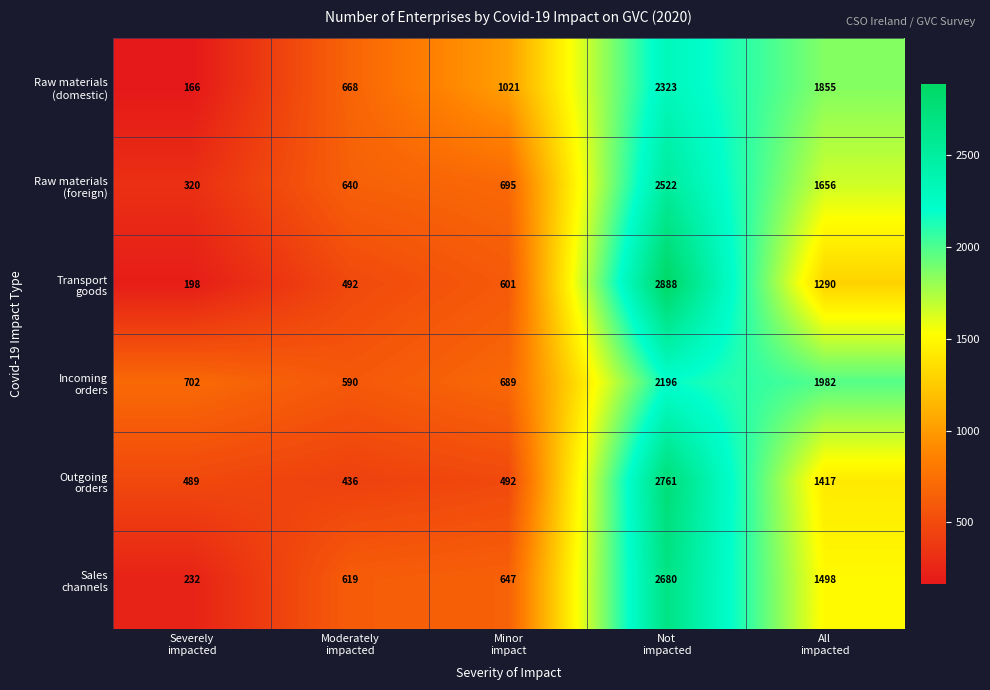

What is the smallest value displayed?

166